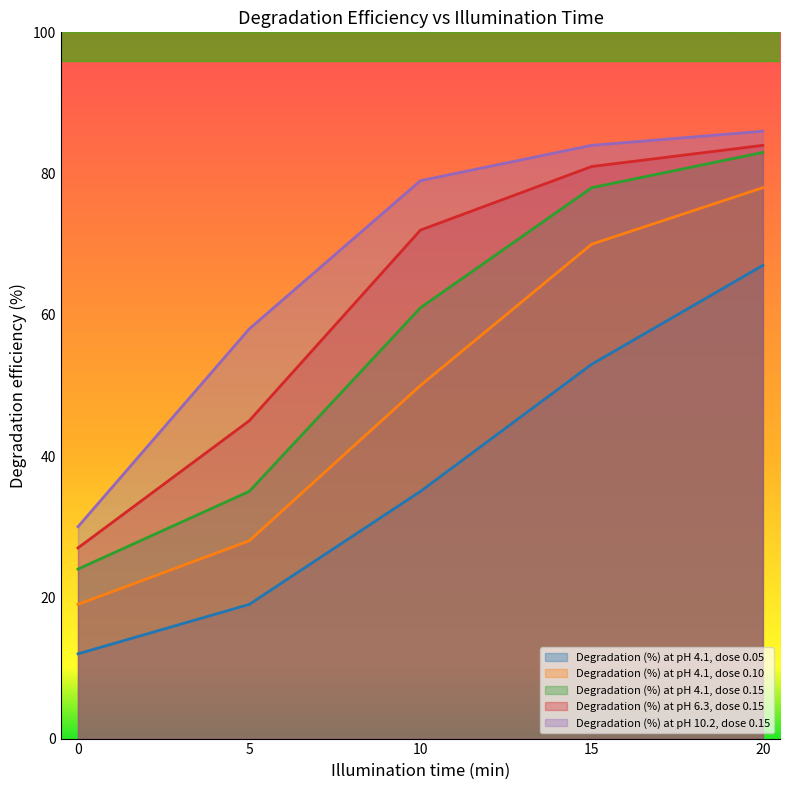

Reading right to left, transcribe all the data shown in this chart.

Degradation (%) at pH 4.1, dose 0.05: 20=67.0	15=53.0	10=35.0	5=19.0	0=12.0
Degradation (%) at pH 4.1, dose 0.10: 20=78.0	15=70.0	10=50.0	5=28.0	0=19.0
Degradation (%) at pH 4.1, dose 0.15: 20=83.0	15=78.0	10=61.0	5=35.0	0=24.0
Degradation (%) at pH 6.3, dose 0.15: 20=84.0	15=81.0	10=72.0	5=45.0	0=27.0
Degradation (%) at pH 10.2, dose 0.15: 20=86.0	15=84.0	10=79.0	5=58.0	0=30.0